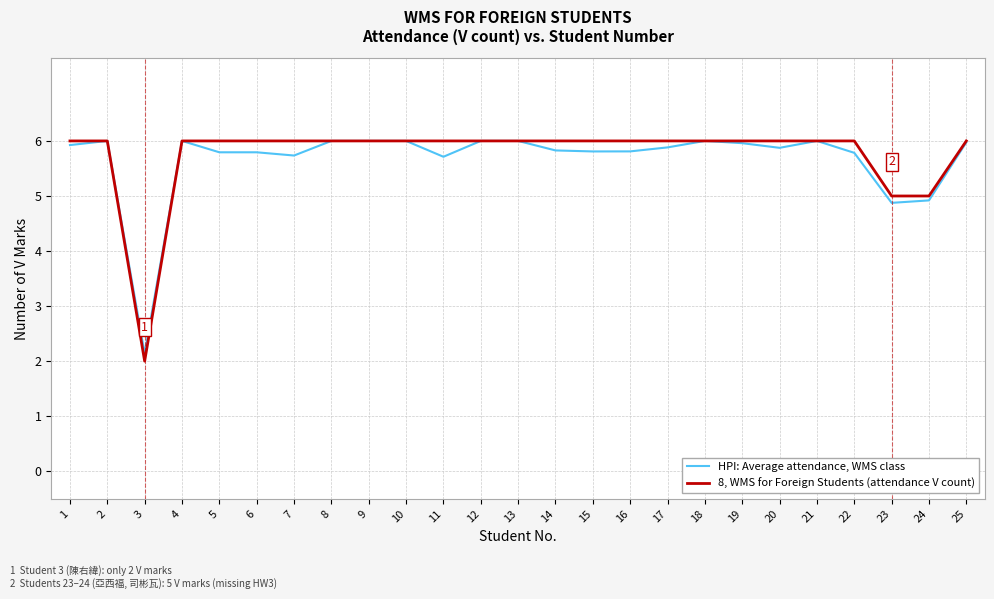

Between 2 and 7, which series saw the biggest shift?

HPI: Average attendance, WMS class